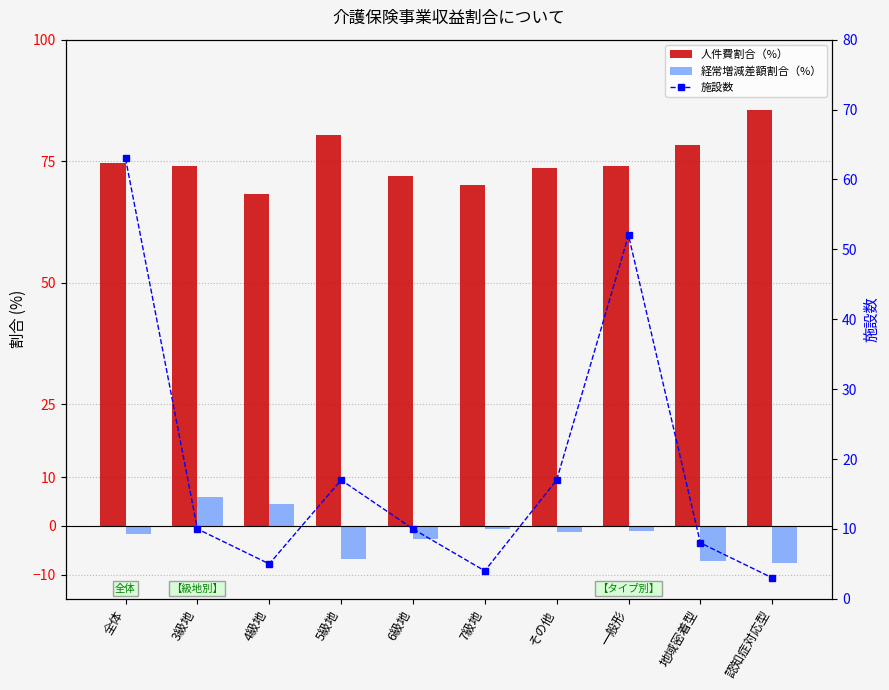

What is the value of the 施設数 bar at the 10th from the left?

3.0